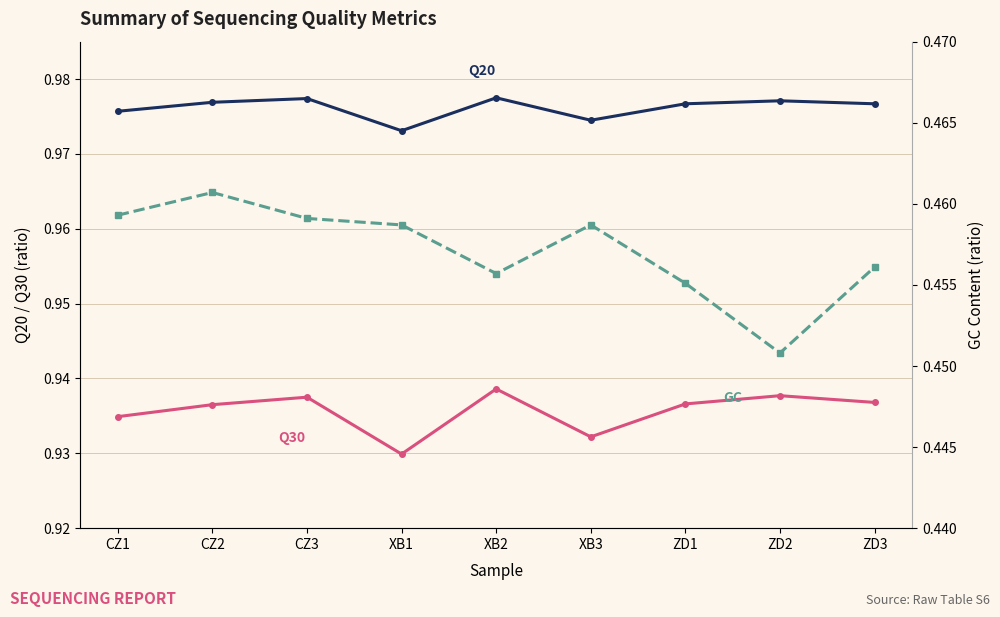

At XB1, list the series in order from smallest to largest.

GC, Q30, Q20